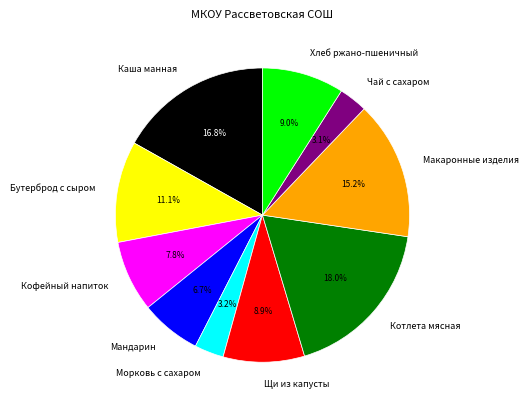

Is Мандарин the majority of the pie?

No